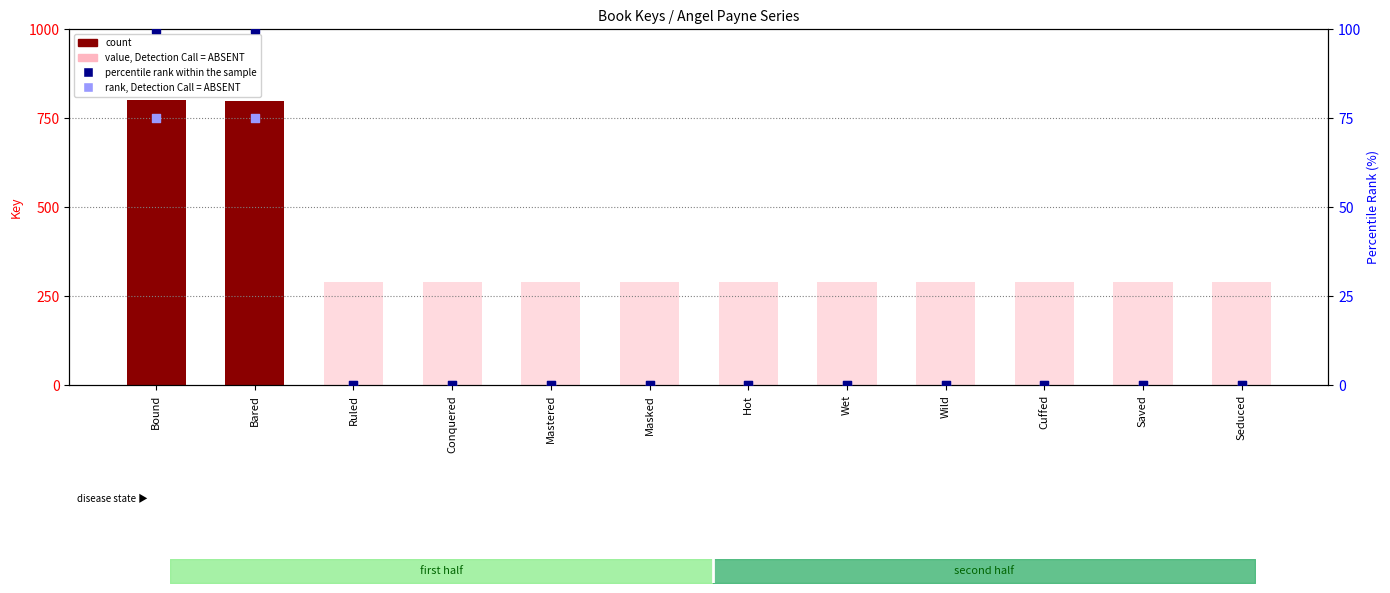

At how many categories does at least one series exceed 516?

2